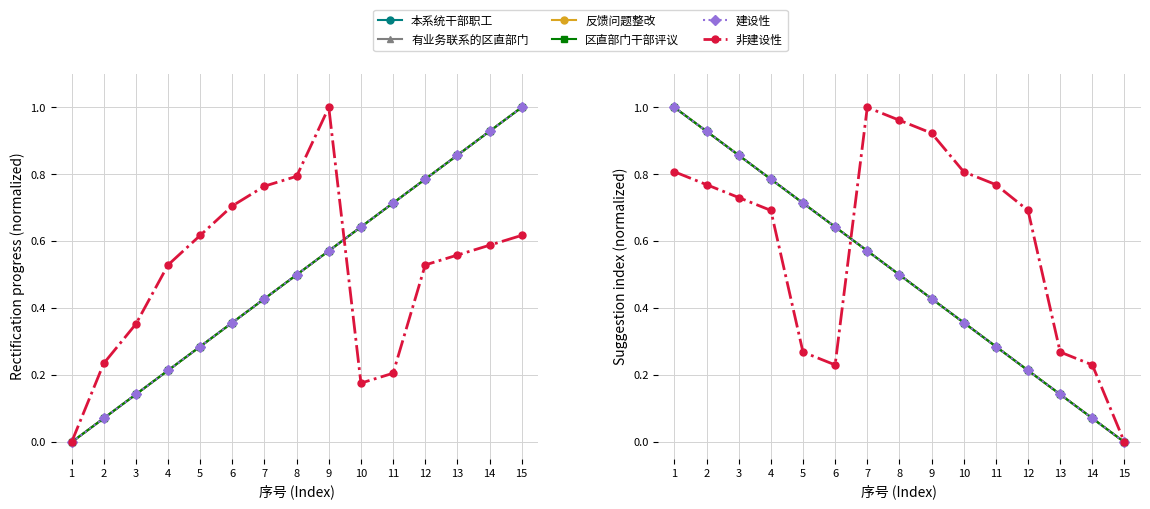

At which category is the sum across all series the highest?

1